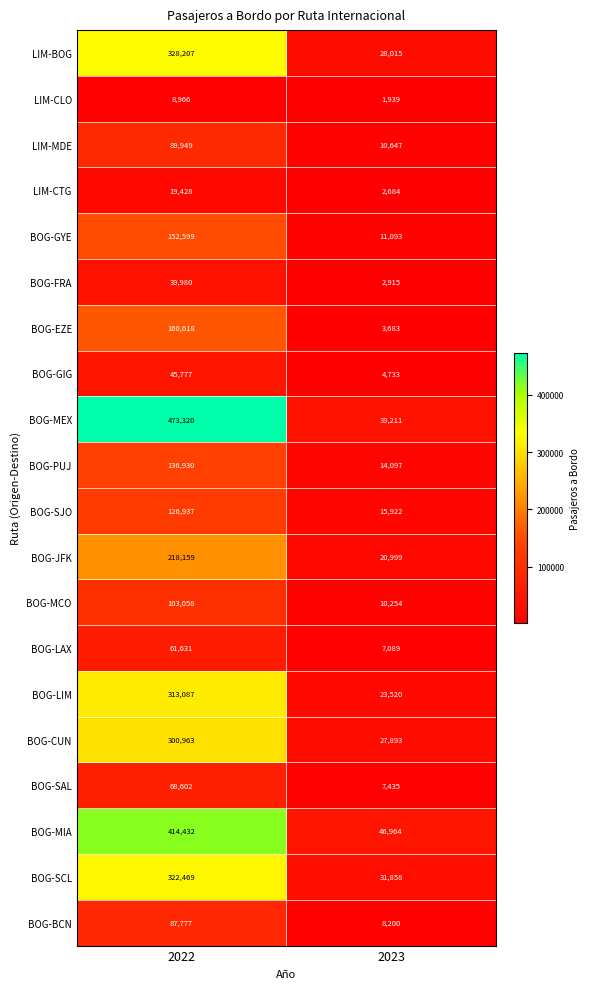

What is the average value of the BOG-MEX series?

256266